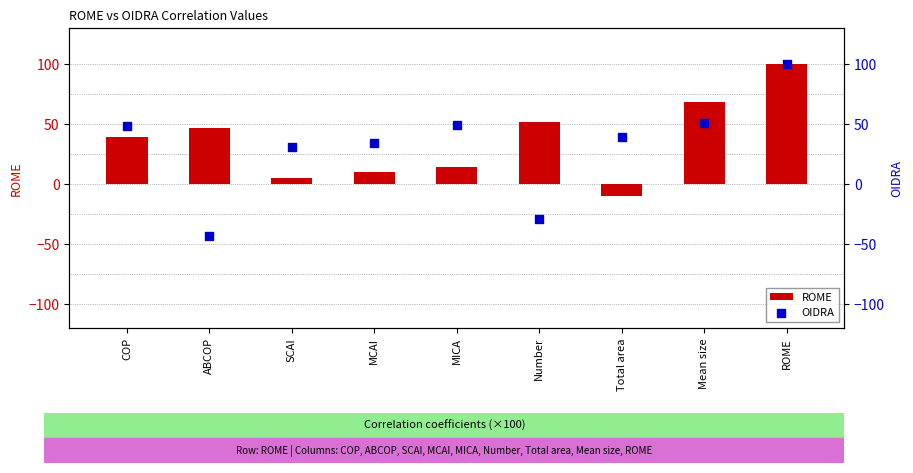

Which series has the widest spread of Y values?

OIDRA